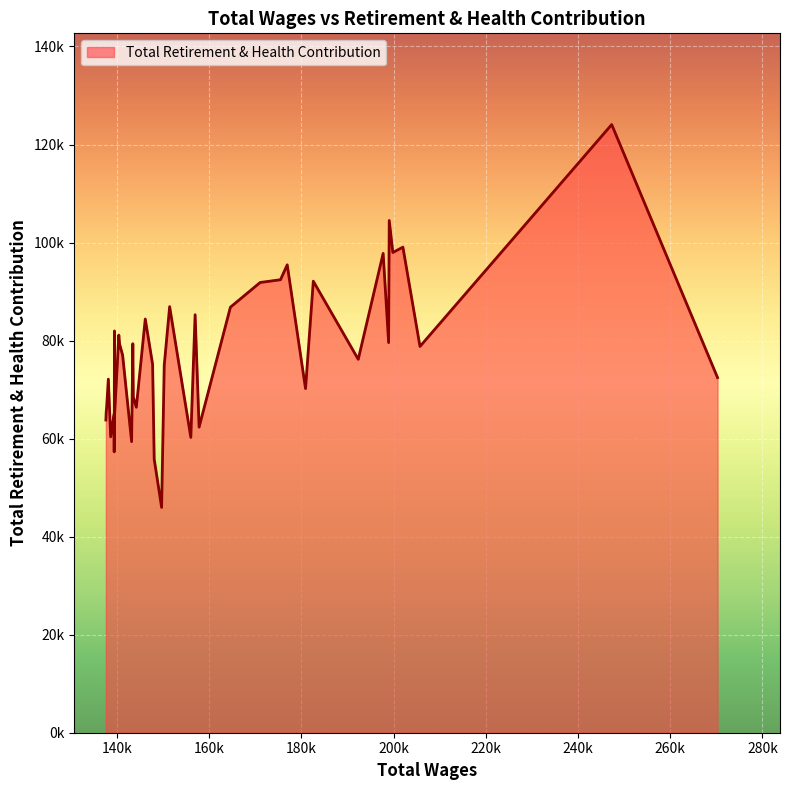

Does the chart display data point markers on the line(s)?

No